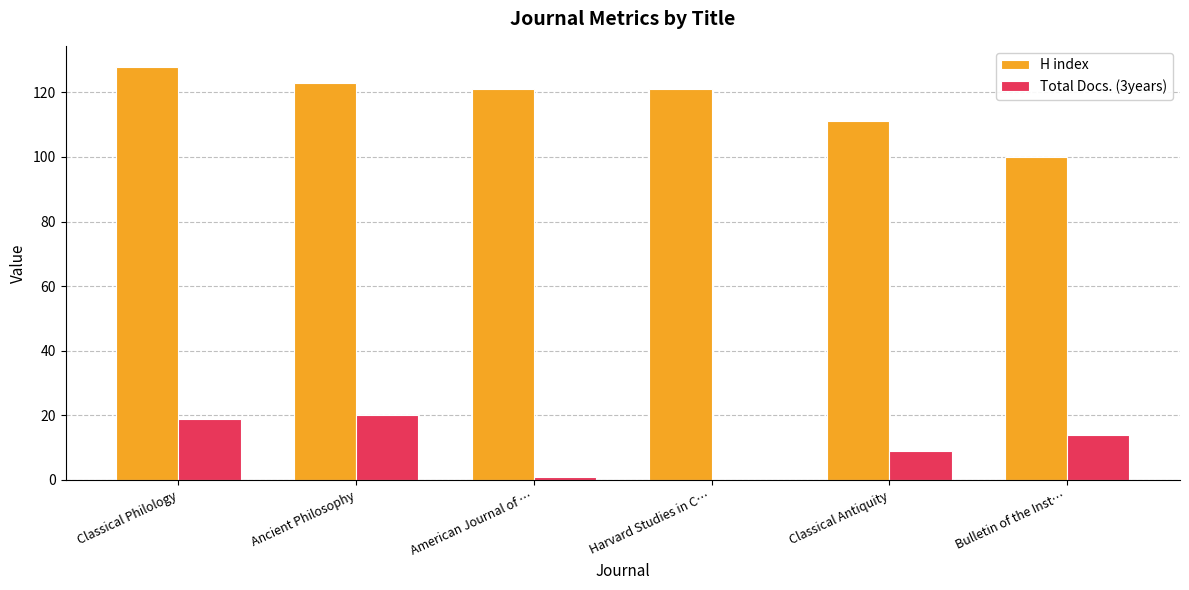

Reading left to right, list all the values displayed in this chart.

H index: Classical Philology=128	Ancient Philosophy=123	American Journal of …=121	Harvard Studies in C…=121	Classical Antiquity=111	Bulletin of the Inst…=100
Total Docs. (3years): Classical Philology=19	Ancient Philosophy=20	American Journal of …=1	Harvard Studies in C…=0	Classical Antiquity=9	Bulletin of the Inst…=14